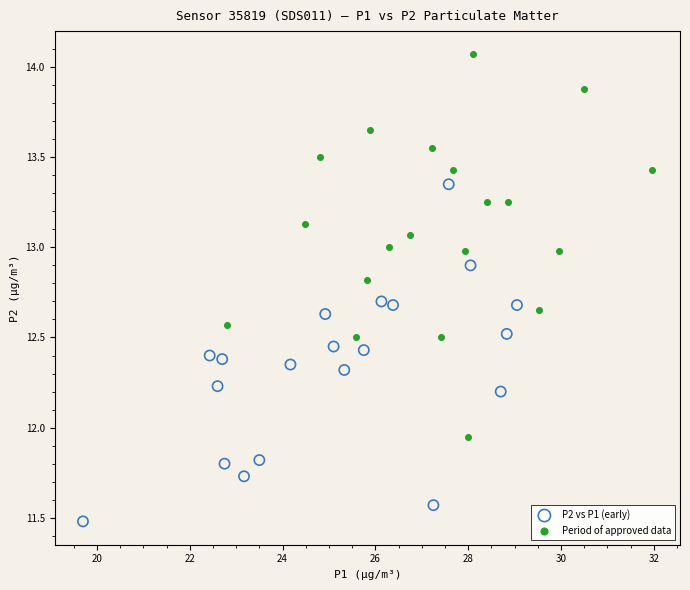

Which series has the widest spread of Y values?

Period of approved data